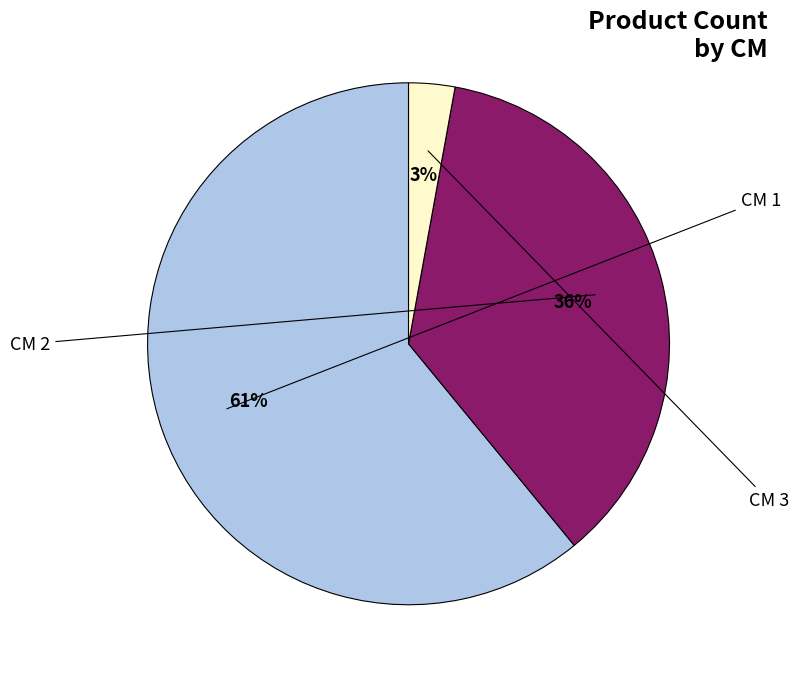

To the nearest percent, what is the average slice percentage?

33%